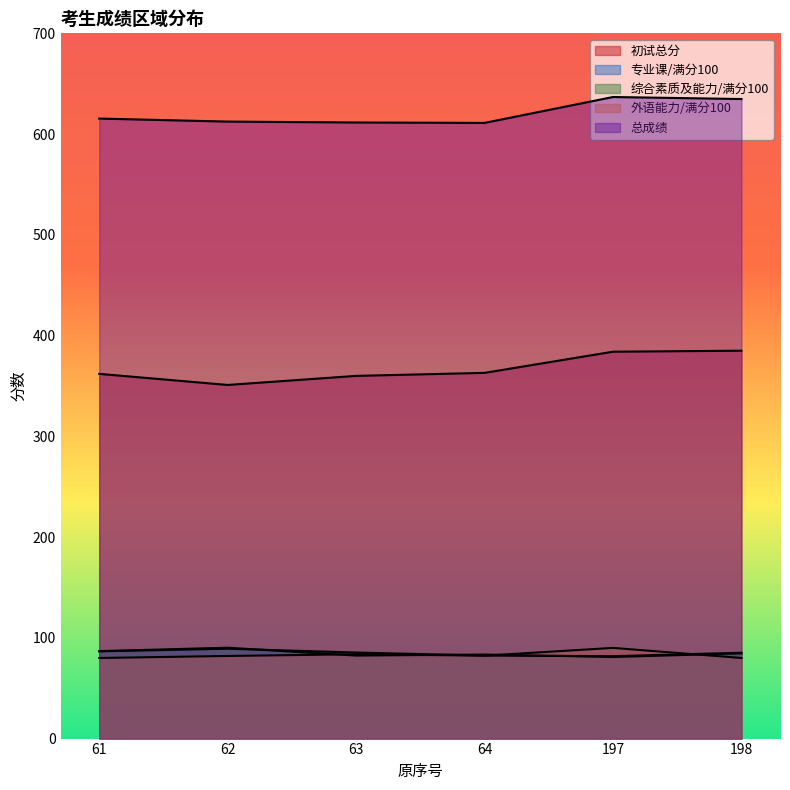

What are all the series names shown in the legend?

初试总分, 专业课/满分100, 综合素质及能力/满分100, 外语能力/满分100, 总成绩